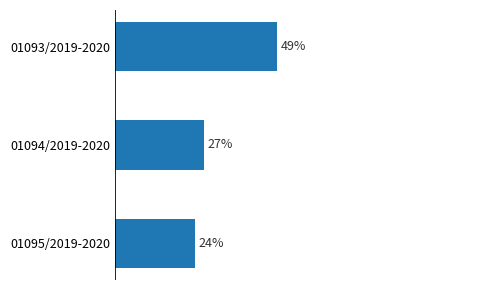

List the labels in order of value, smallest first.

01095/2019-2020, 01094/2019-2020, 01093/2019-2020